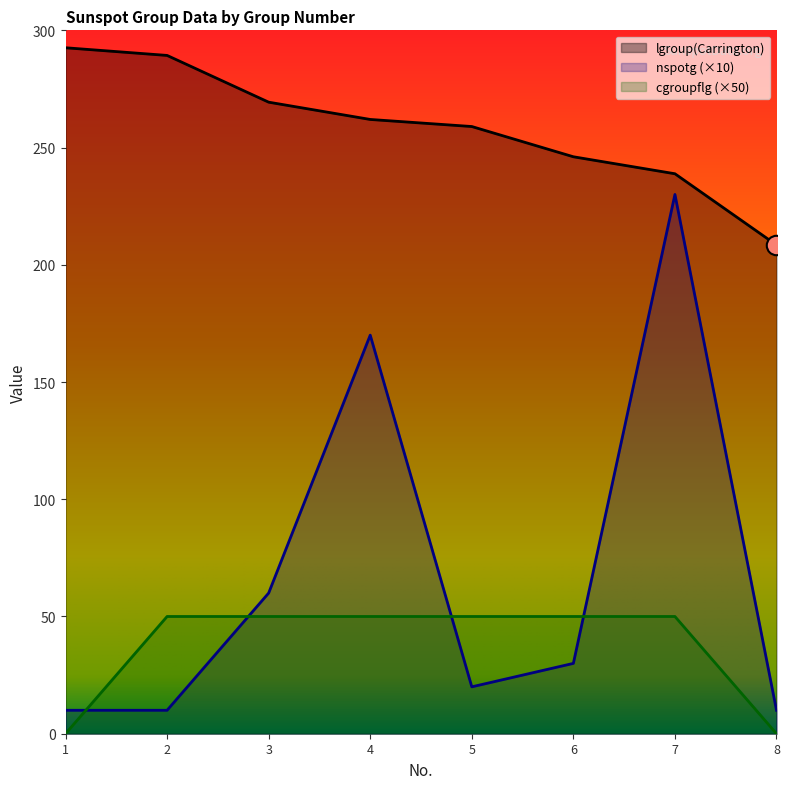

True or false: lgroup(Carrington) and cgroupflg cross at least once.

False